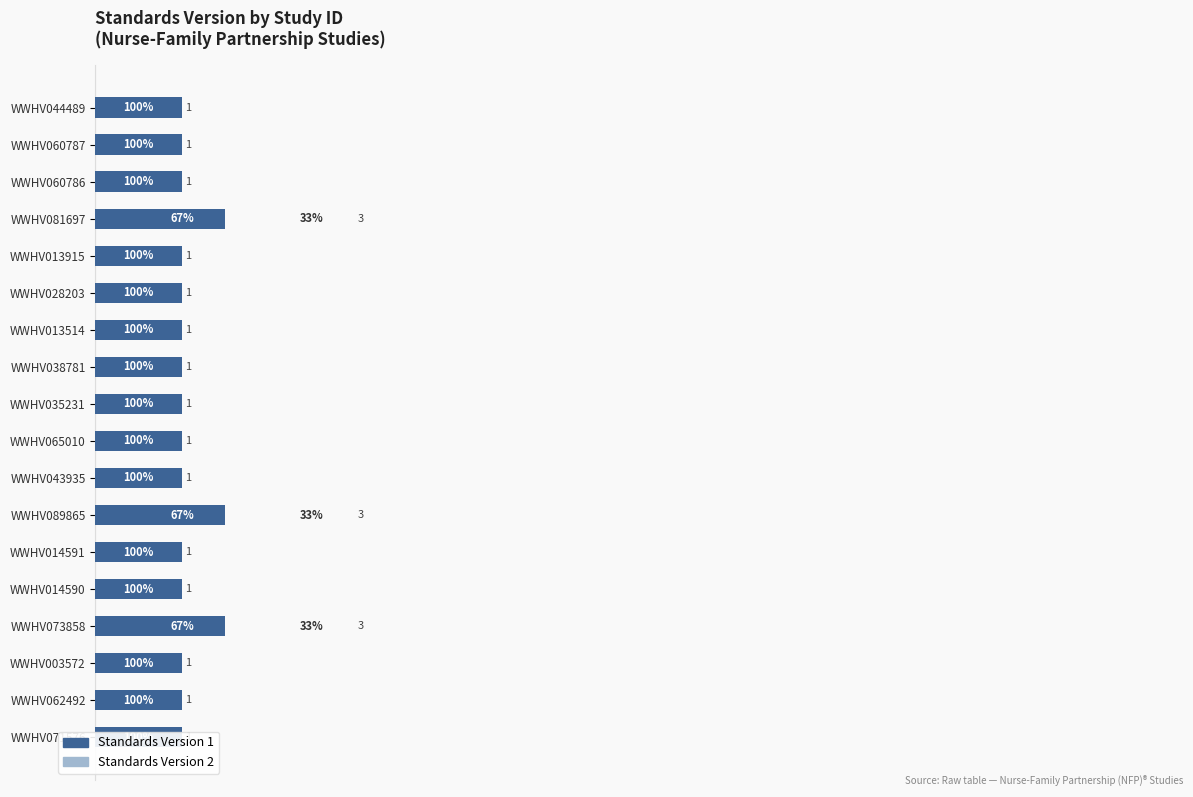

The Standards Version 1 series shows 1 at WWHV003572. True or false?

True